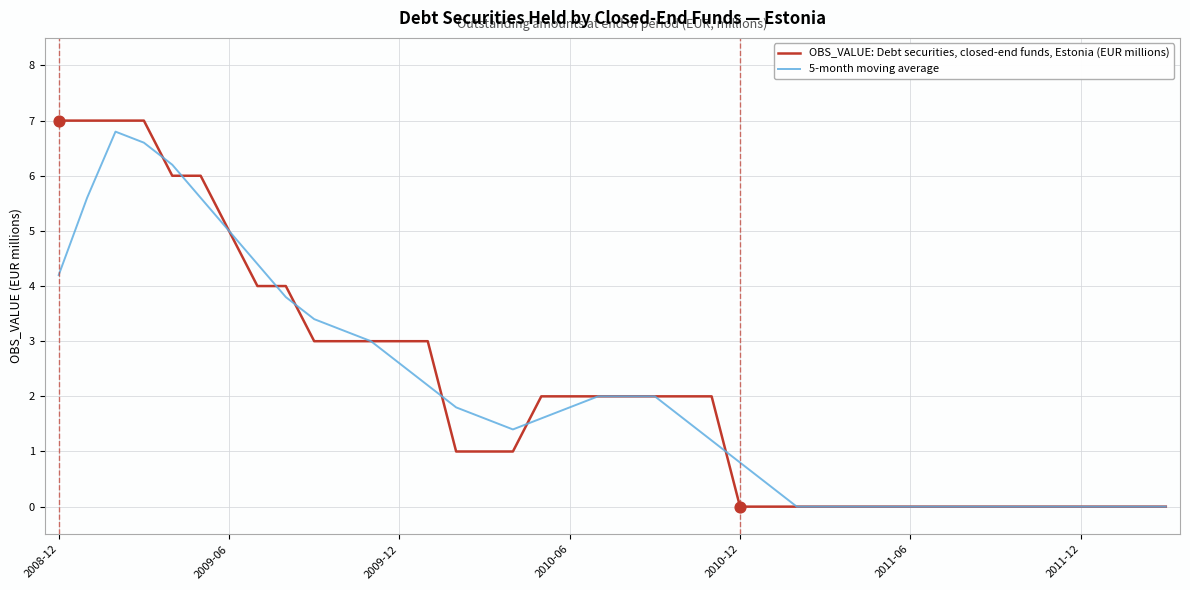

Which series has the largest range (max minus min)?

OBS_VALUE: Debt securities, closed-end funds, Estonia (EUR millions)